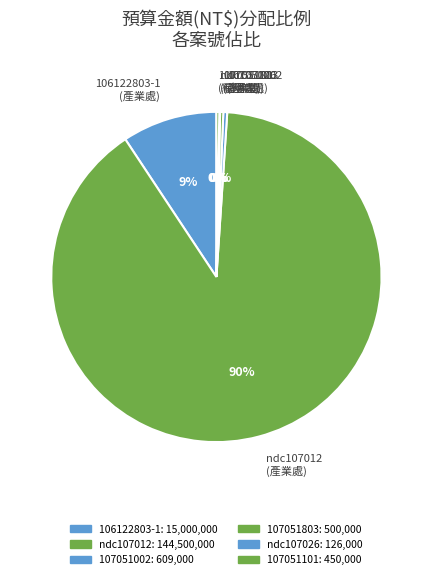

What is the largest slice in the pie chart?

ndc107012